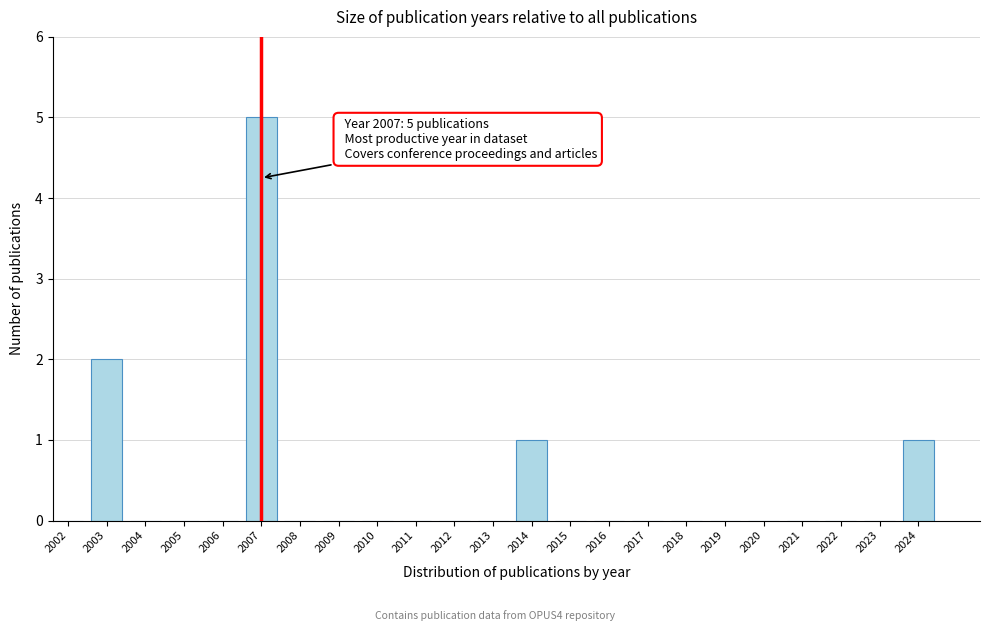

Reading right to left, list all the values displayed in this chart.

2024=1	2023=0	2022=0	2021=0	2020=0	2019=0	2018=0	2017=0	2016=0	2015=0	2014=1	2013=0	2012=0	2011=0	2010=0	2009=0	2008=0	2007=5	2006=0	2005=0	2004=0	2003=2	2002=0